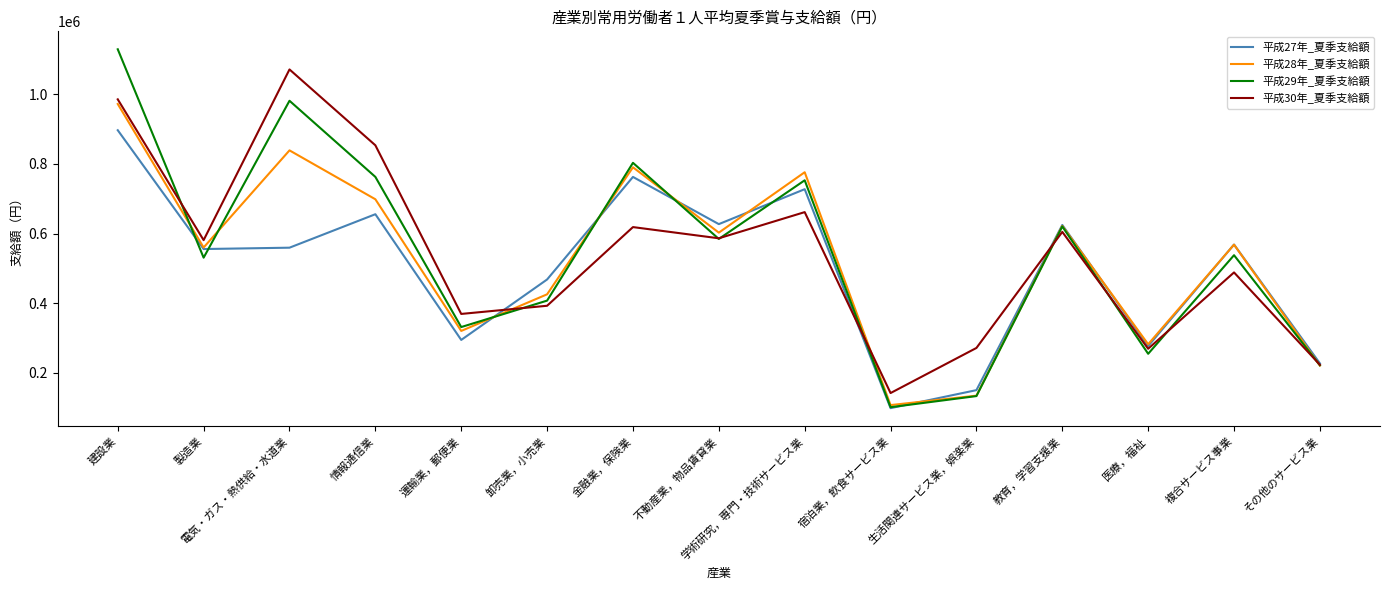

List the series in order of their peak value, highest first.

平成29年_夏季支給額, 平成30年_夏季支給額, 平成28年_夏季支給額, 平成27年_夏季支給額